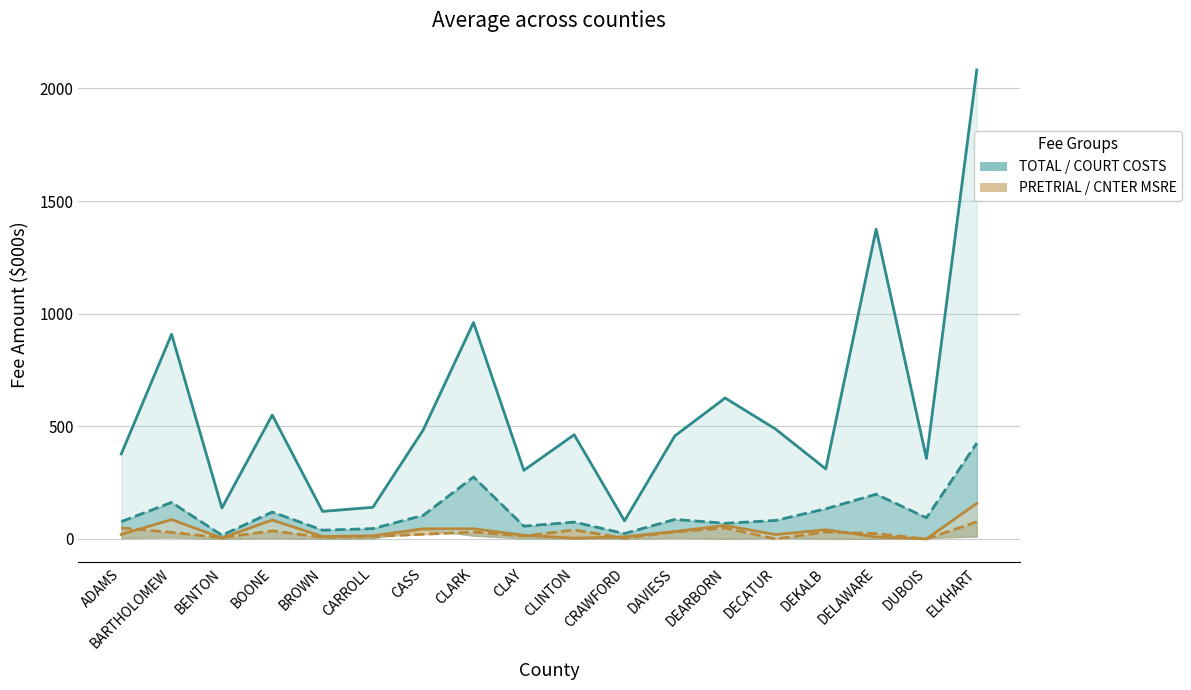

True or false: COURT COSTS and TOTAL intersect in this chart.

False